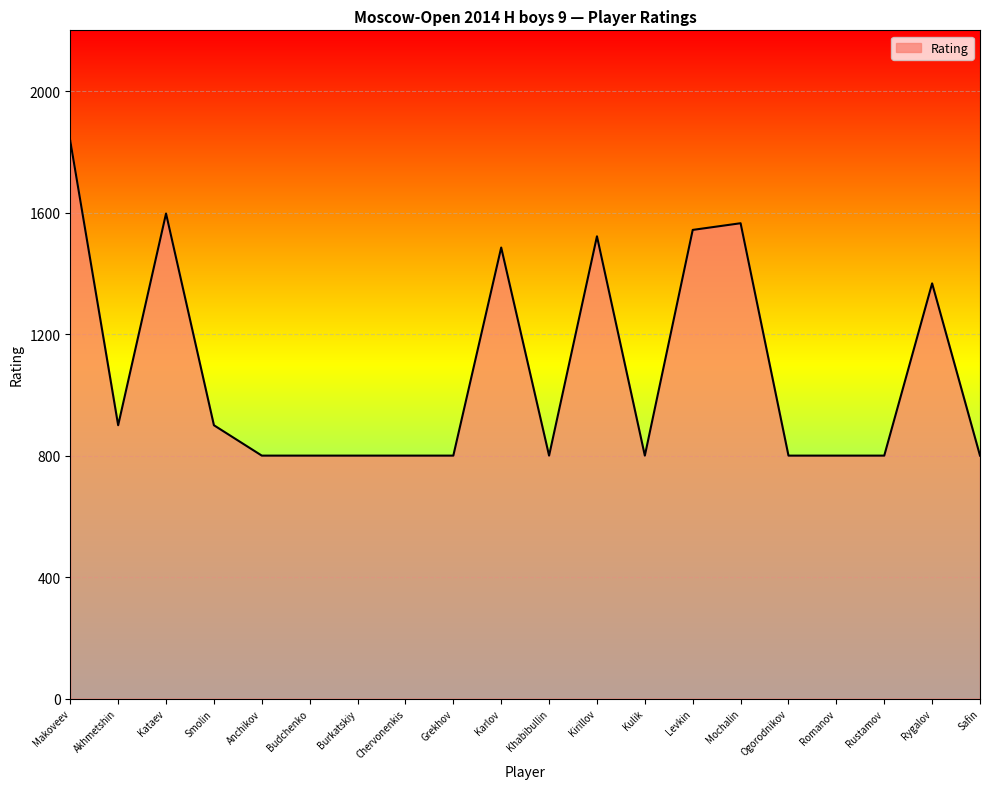

What is the difference between the values at Kulik and Makoveev?

1036